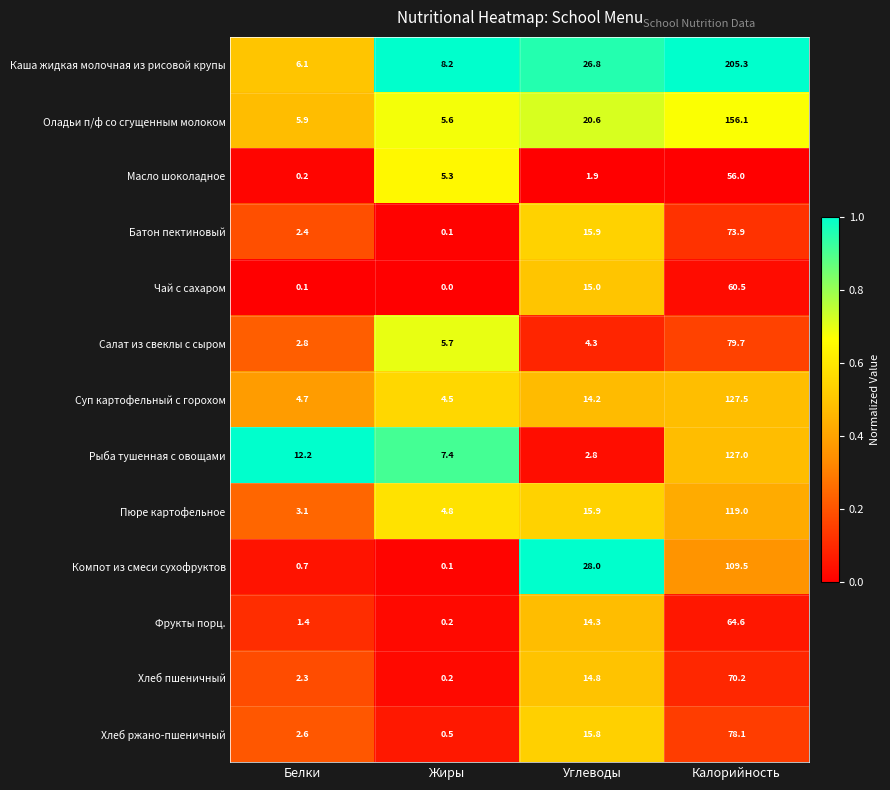

What is the total value across all series at Углеводы?

190.3